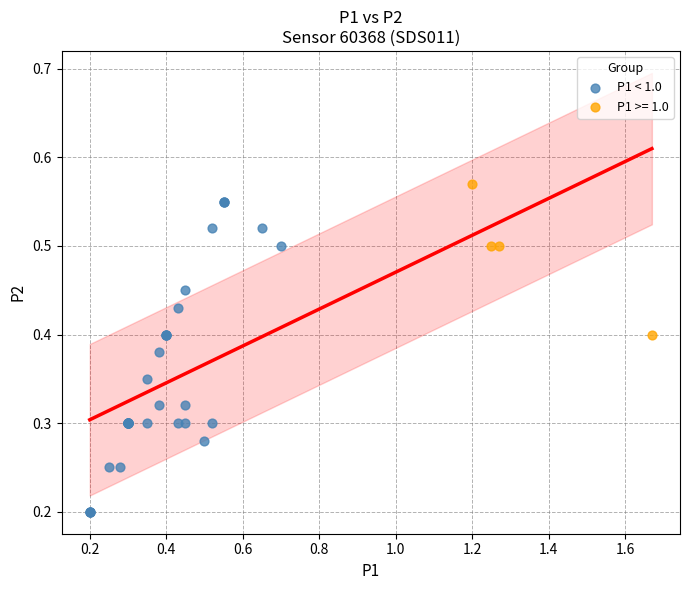

Which series has the widest spread of Y values?

P1 < 1.0